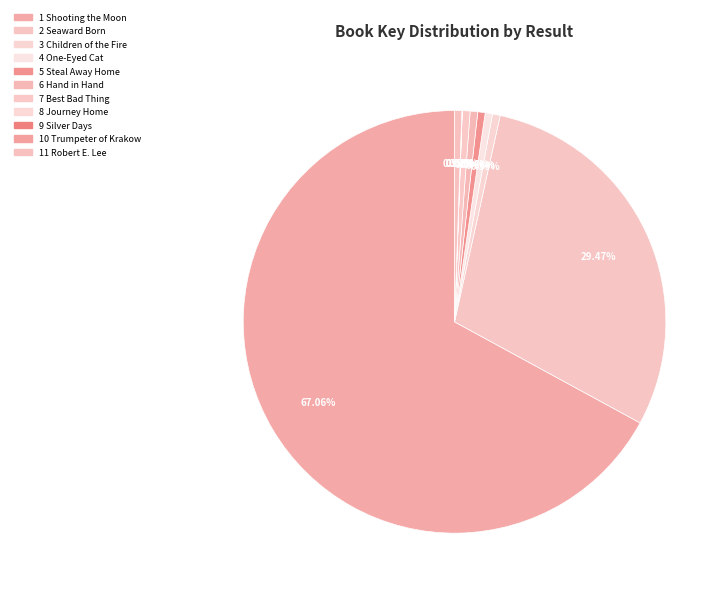

The 3 Children of the Fire slice represents 1% of the pie. True or false?

True